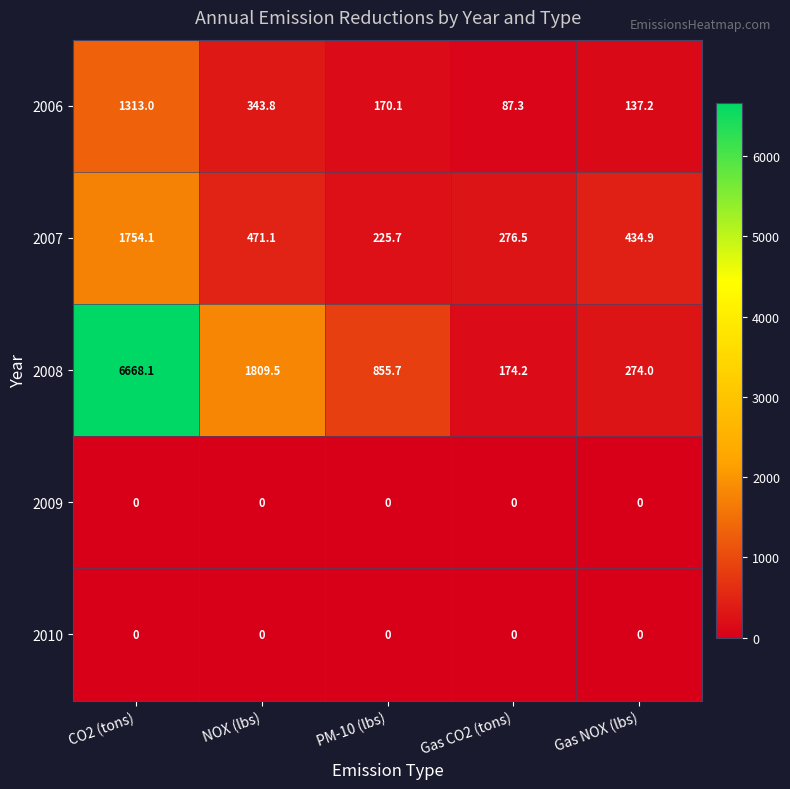

Reading left to right, list all the values displayed in this chart.

2006: 1313.0	343.8	170.1	87.3	137.2
2007: 1754.1	471.1	225.7	276.5	434.9
2008: 6668.1	1809.5	855.7	174.2	274.0
2009: 0.0	0.0	0.0	0.0	0.0
2010: 0.0	0.0	0.0	0.0	0.0